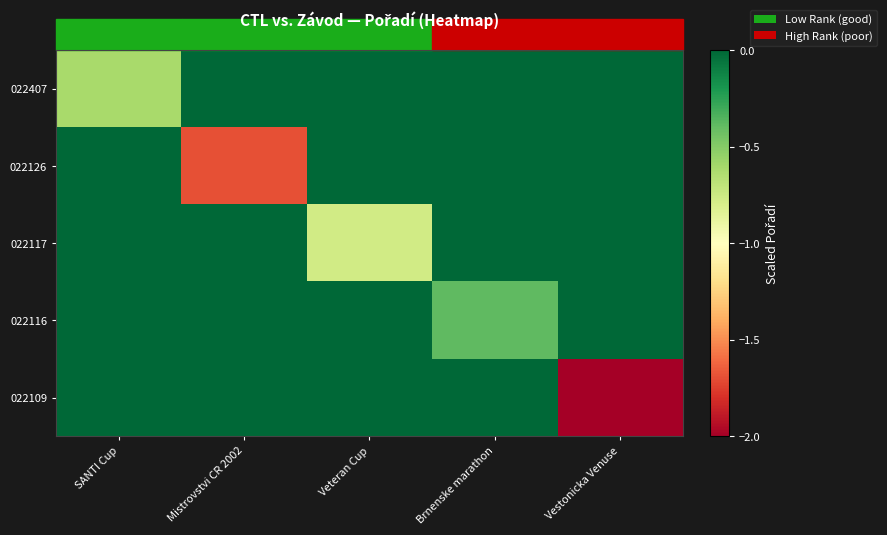

Count the number of data series in this chart.

5